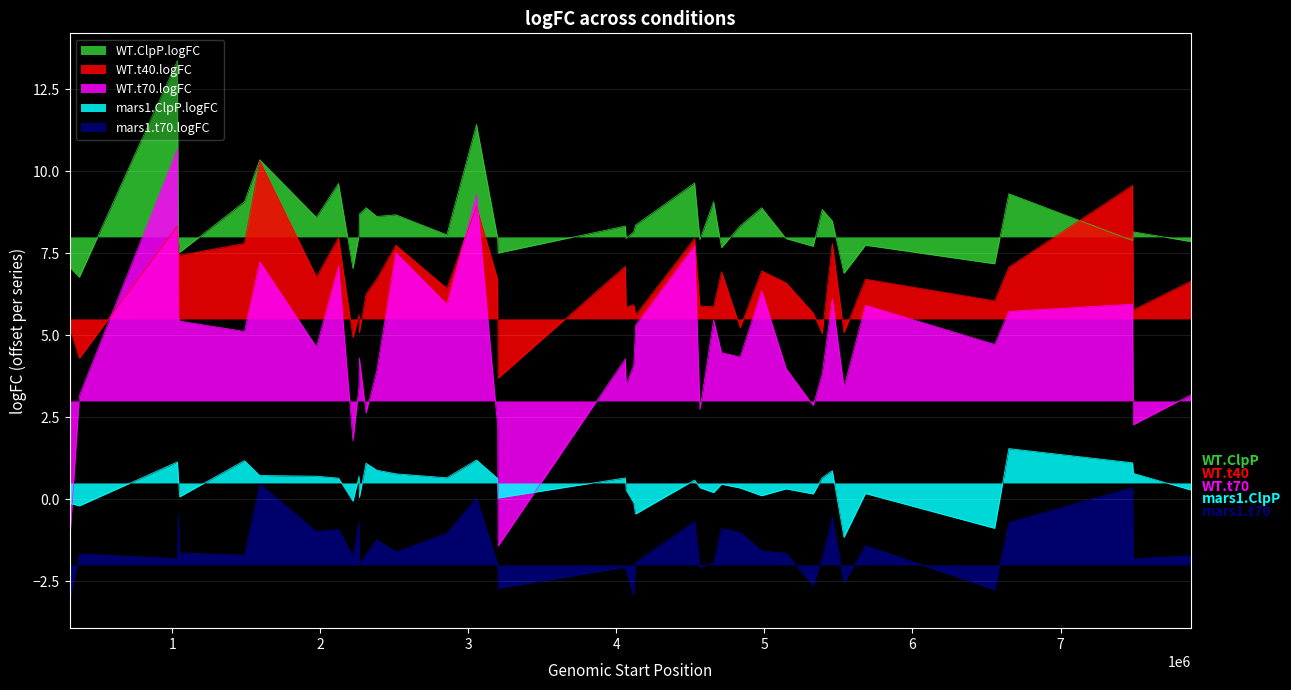

How many negative values does the WT.ClpP.logFC series have?

17